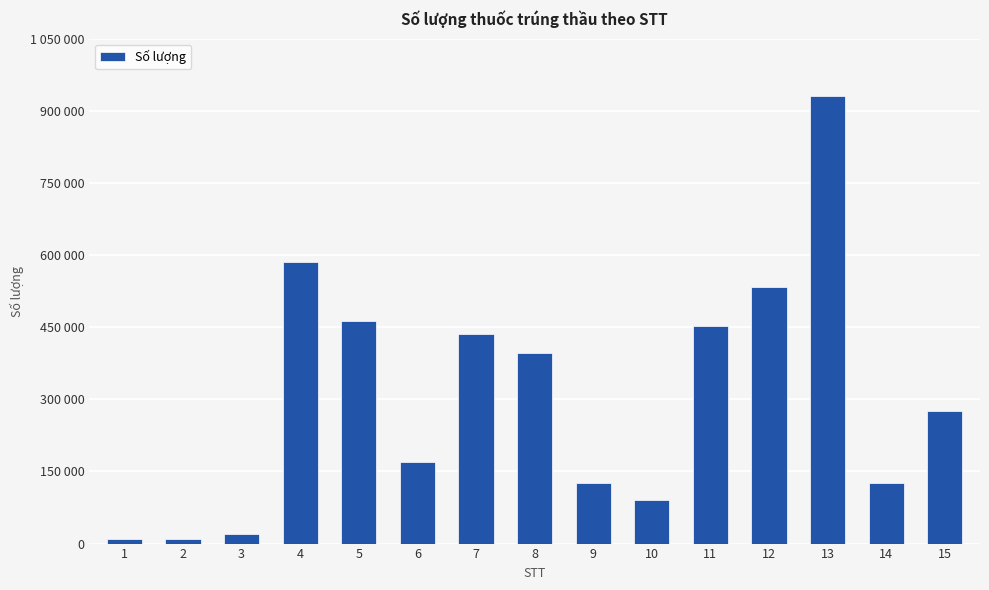

Reading left to right, list all the values displayed in this chart.

1=10000	2=10000	3=20000	4=585240	5=462000	6=170000	7=435000	8=397000	9=126000	10=90000	11=452000	12=532500	13=930000	14=125000	15=275000